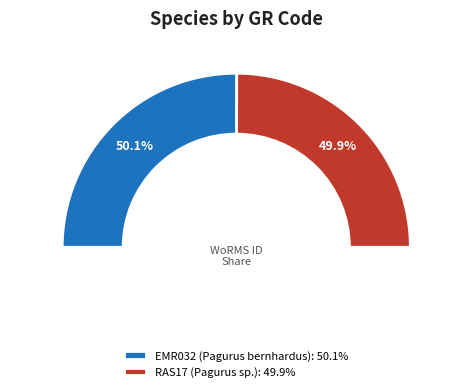

What portion of the pie excludes EMR032?

49.9%